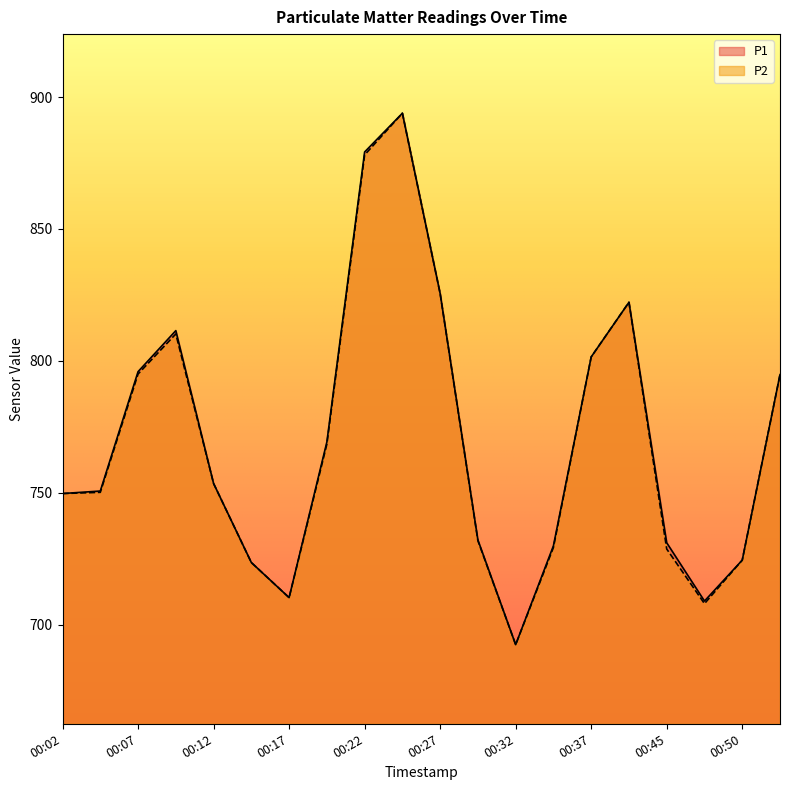

What is the spread (max minus min) of values at 00:45?

2.4